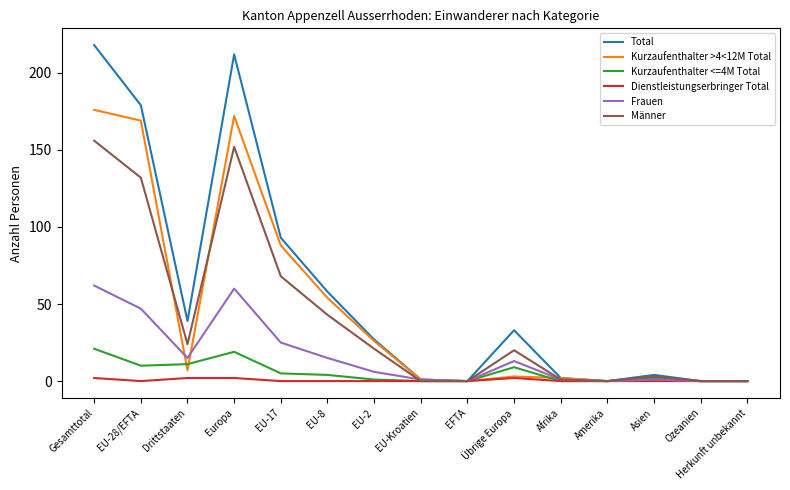

Where does the Kurzaufenthalter >4<12M Total series first go above 3?

Gesamttotal